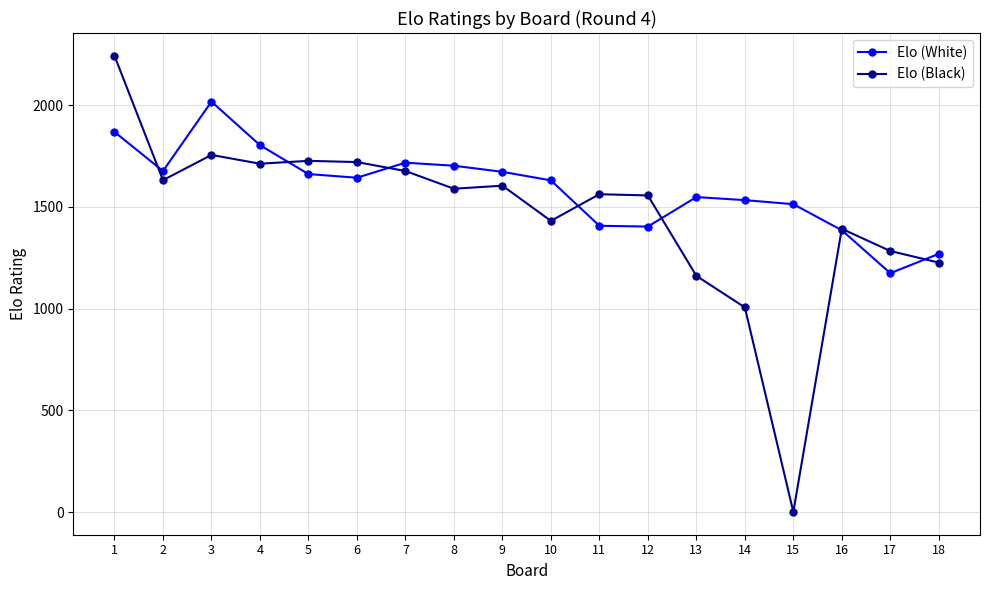

Which series has the largest total across all categories?

Elo (White)